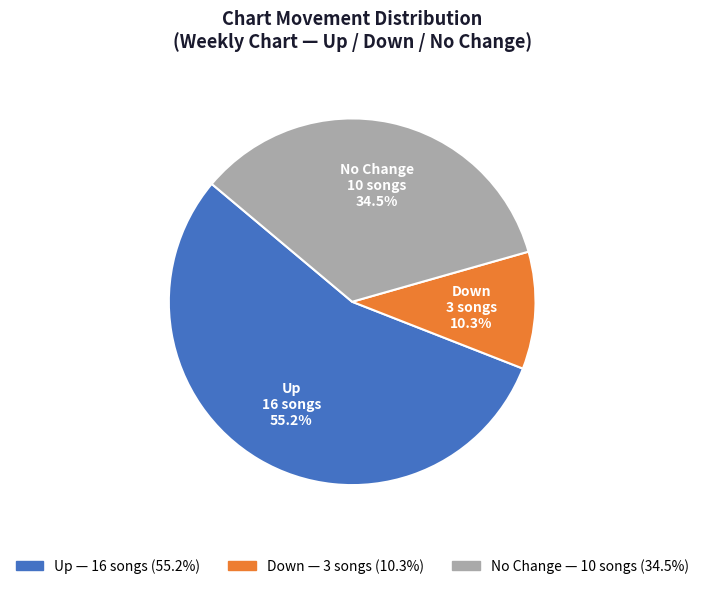

Is there a majority slice in this chart?

Yes